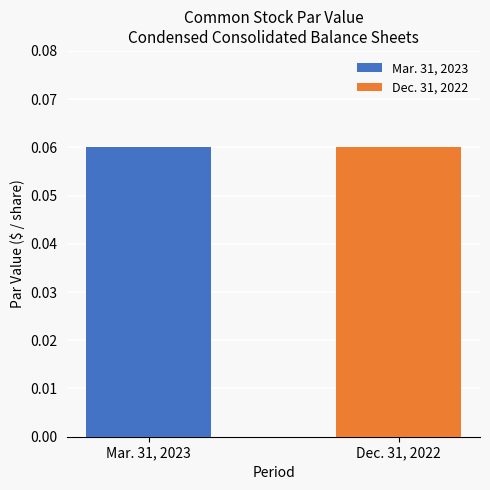

Are the bars grouped side by side (vs. stacked)?

Yes